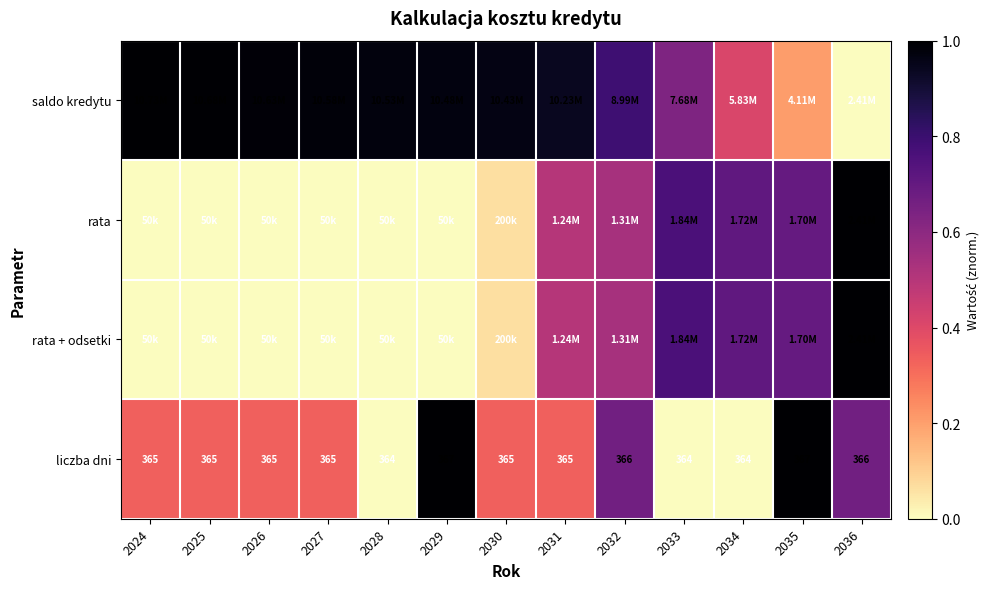

What is the difference between the maximum and minimum values in the rata series?

1.0